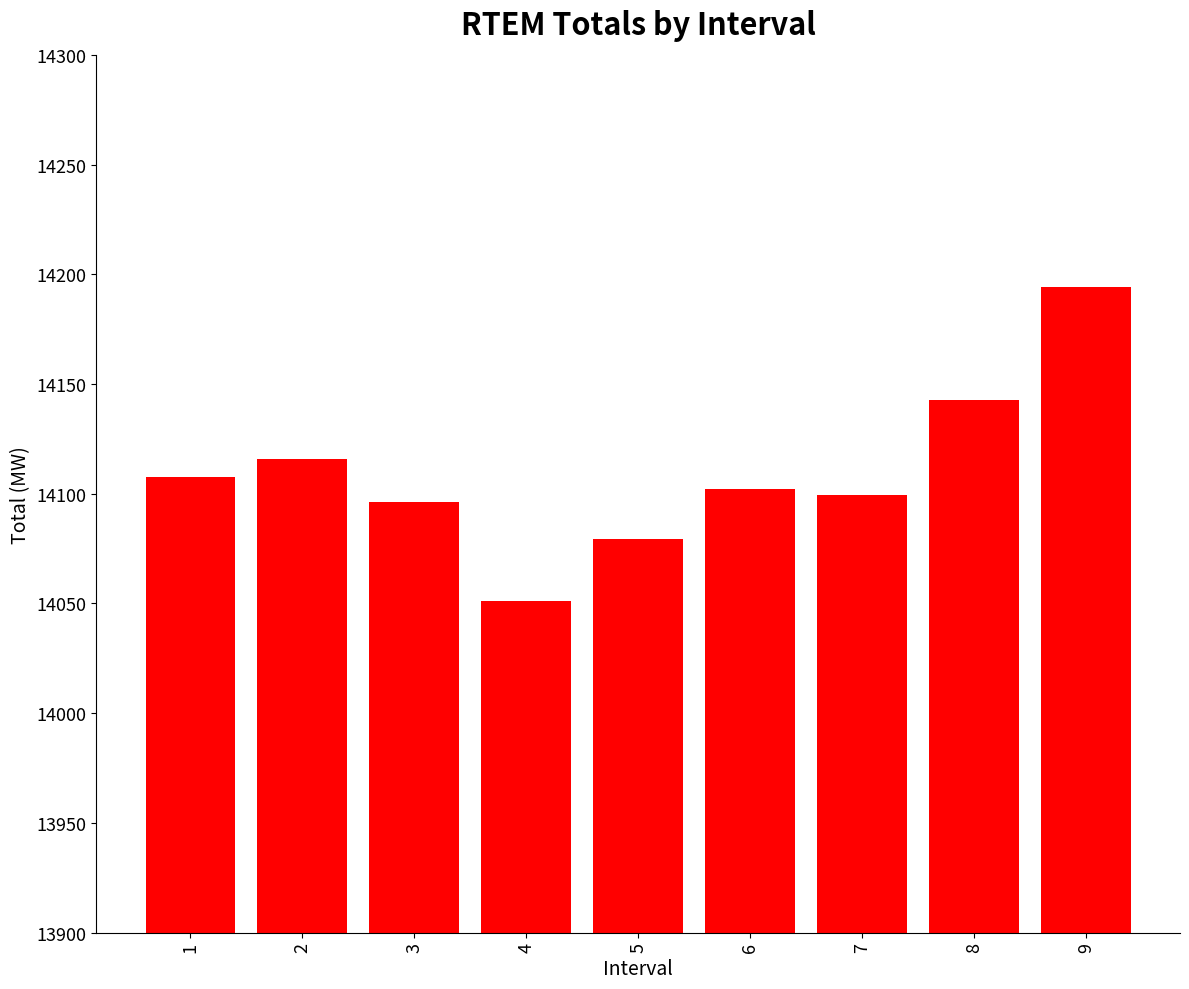

What is the ratio of the value at 5 to the value at 6?

1.0